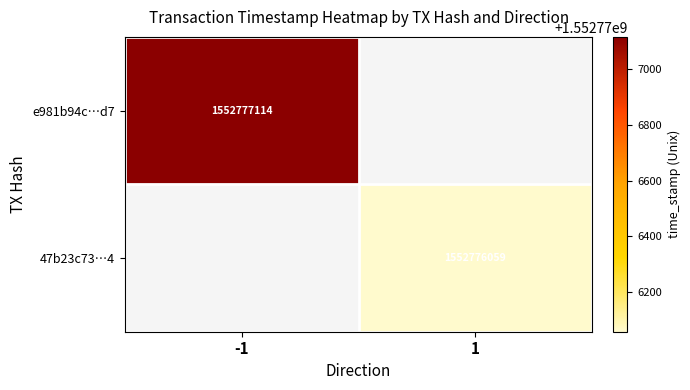

True or false: 47b23c732530fbca1a9fa4a2b50c67c35b21e74 has a value of 2121934617 at 1.

False